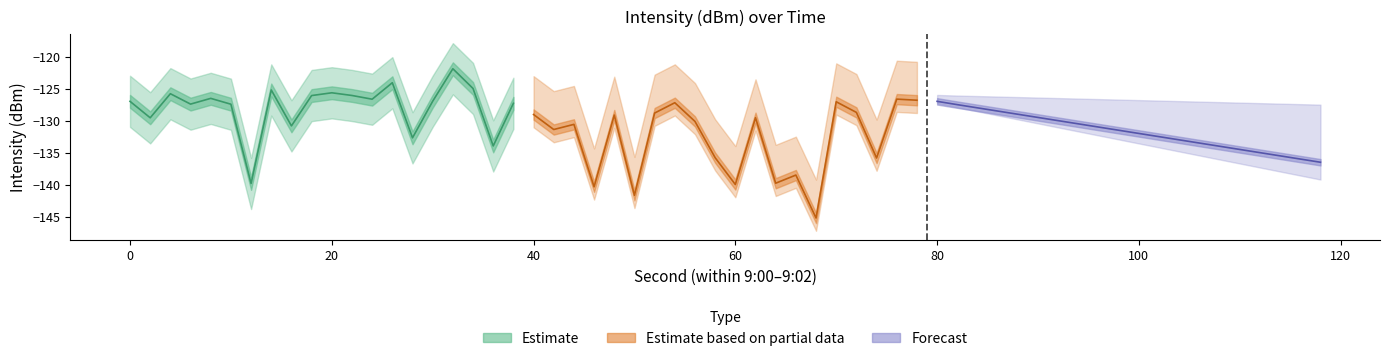

The Forecast (mean intensity) series shows -73.2 at 100. True or false?

False